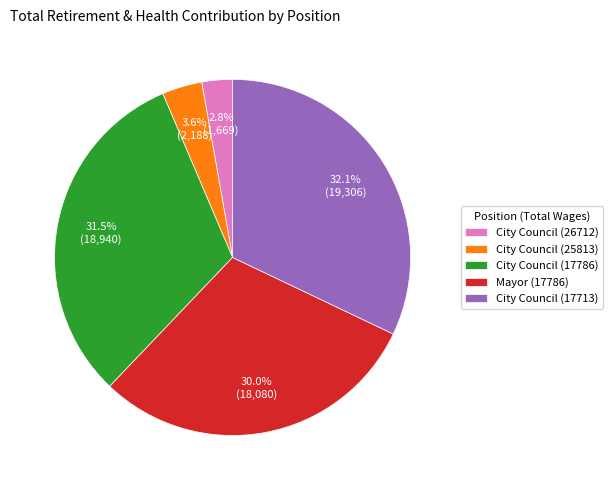

Is there a majority slice in this chart?

No